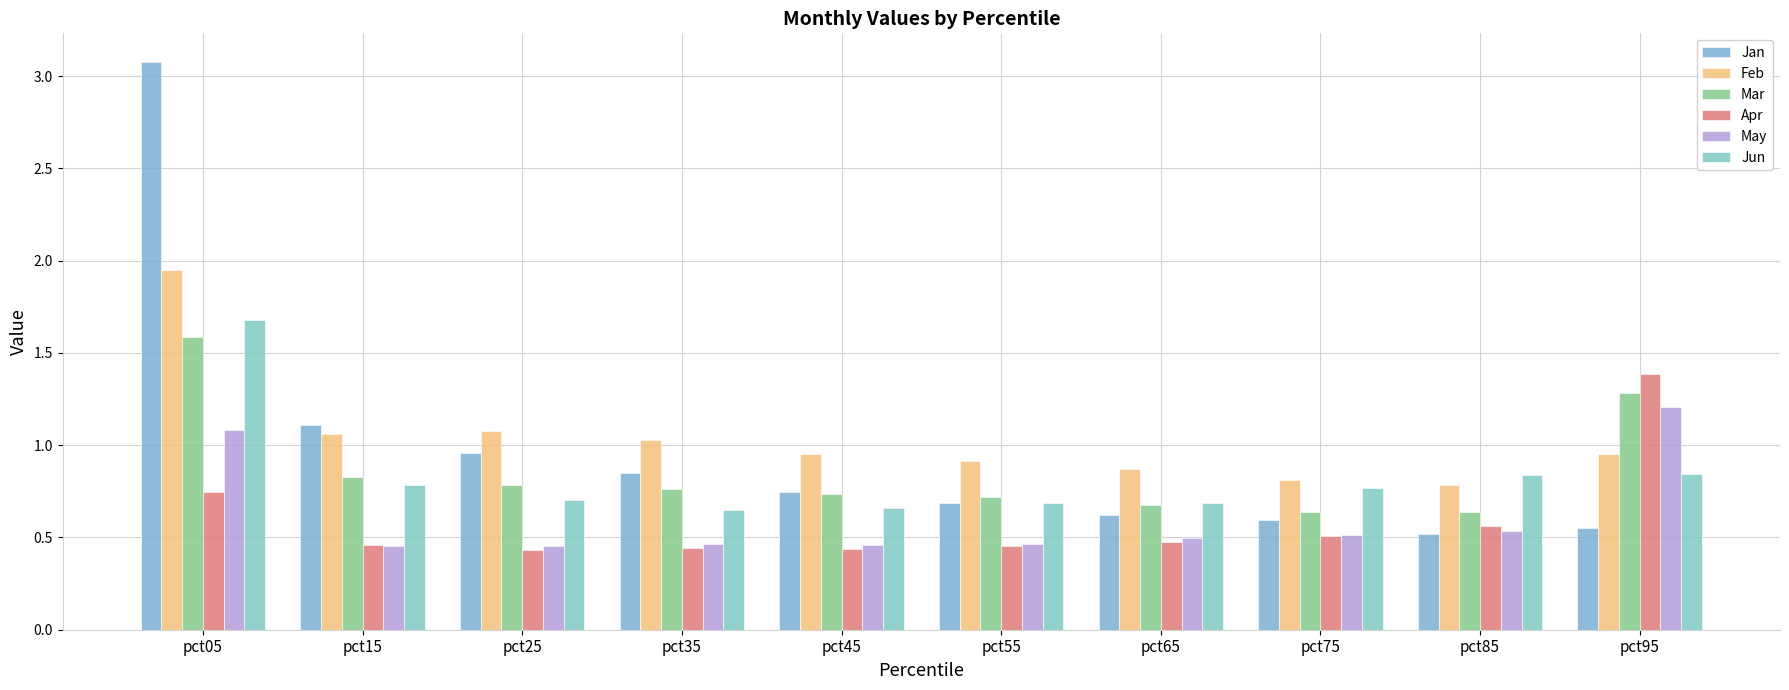

Reading left to right, what are all the values shown in this chart?

Jan: pct05=3.1	pct15=1.1	pct25=1.0	pct35=0.9	pct45=0.7	pct55=0.7	pct65=0.6	pct75=0.6	pct85=0.5	pct95=0.6
Feb: pct05=1.9	pct15=1.1	pct25=1.1	pct35=1.0	pct45=0.9	pct55=0.9	pct65=0.9	pct75=0.8	pct85=0.8	pct95=1.0
Mar: pct05=1.6	pct15=0.8	pct25=0.8	pct35=0.8	pct45=0.7	pct55=0.7	pct65=0.7	pct75=0.6	pct85=0.6	pct95=1.3
Apr: pct05=0.7	pct15=0.5	pct25=0.4	pct35=0.4	pct45=0.4	pct55=0.5	pct65=0.5	pct75=0.5	pct85=0.6	pct95=1.4
May: pct05=1.1	pct15=0.5	pct25=0.5	pct35=0.5	pct45=0.5	pct55=0.5	pct65=0.5	pct75=0.5	pct85=0.5	pct95=1.2
Jun: pct05=1.7	pct15=0.8	pct25=0.7	pct35=0.7	pct45=0.7	pct55=0.7	pct65=0.7	pct75=0.8	pct85=0.8	pct95=0.8